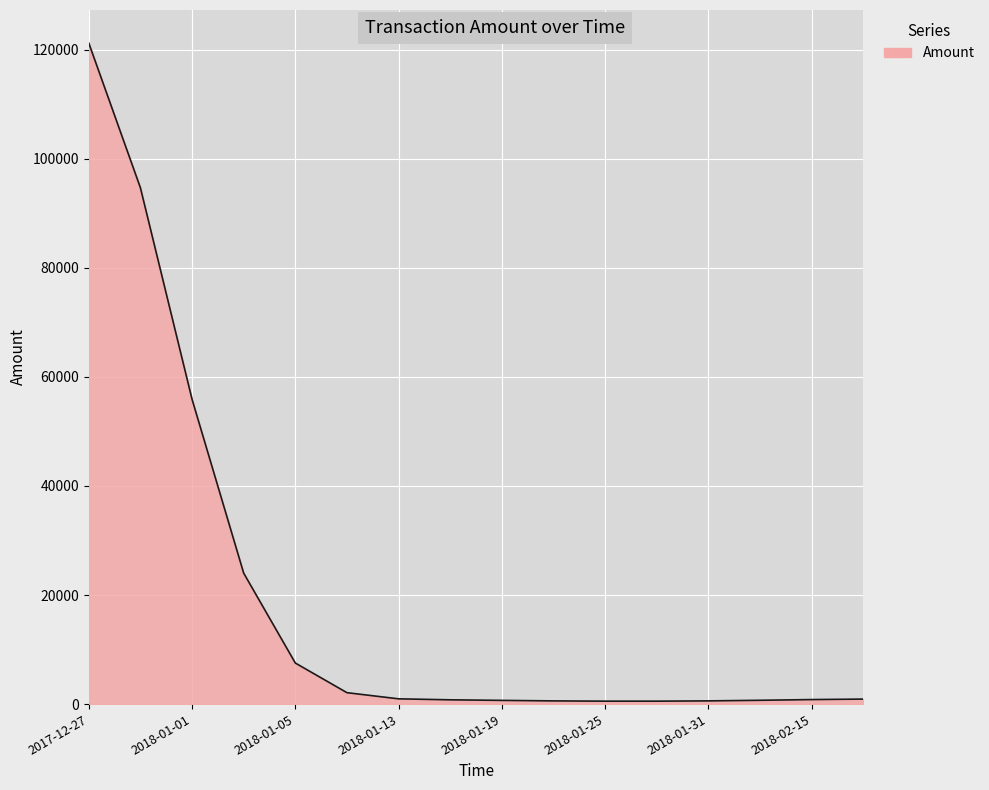

What is the difference between the maximum and minimum values?

120672.3